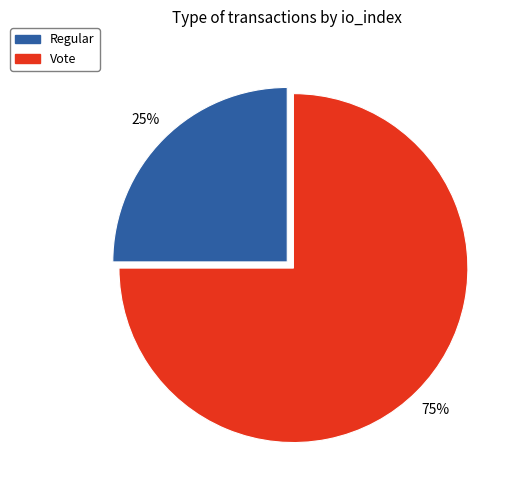

Is it true that Regular is 25% of the pie?

True